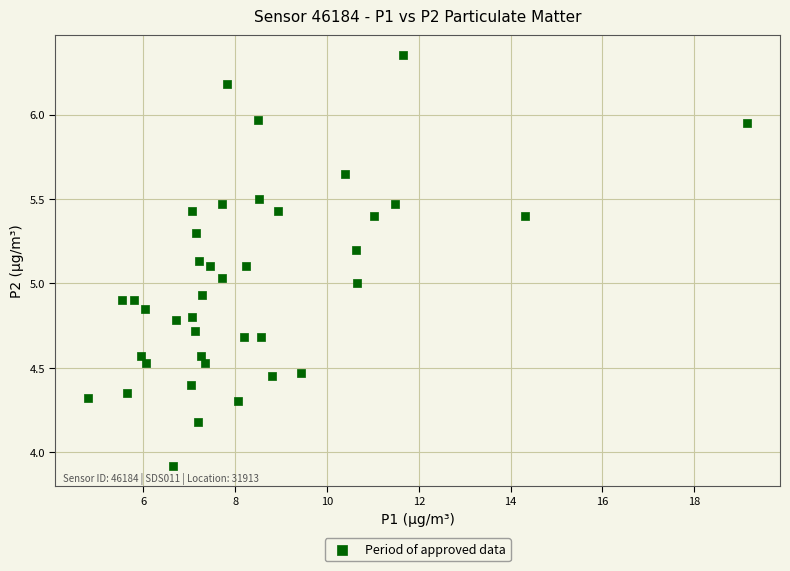

What is the range of X values (max minus min)?

14.3